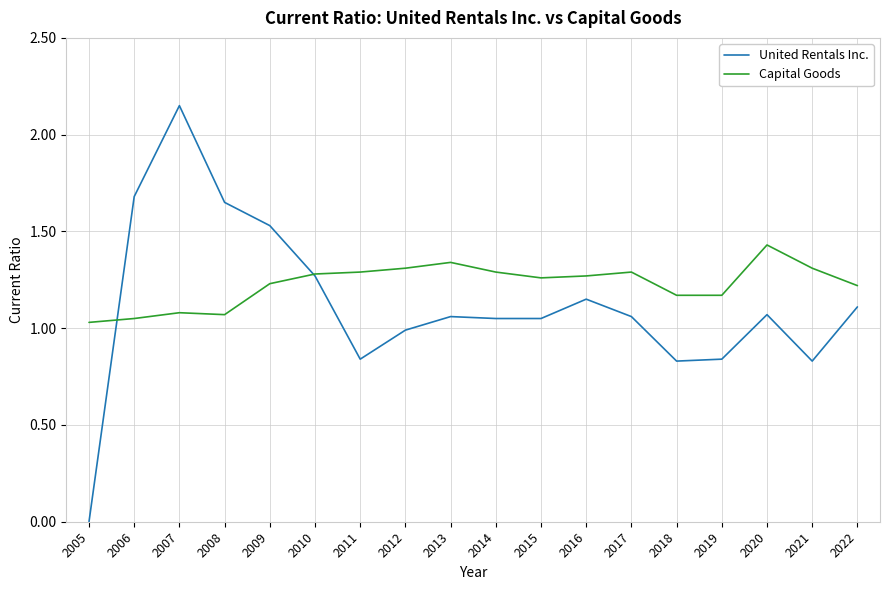

Count the number of data series in this chart.

2